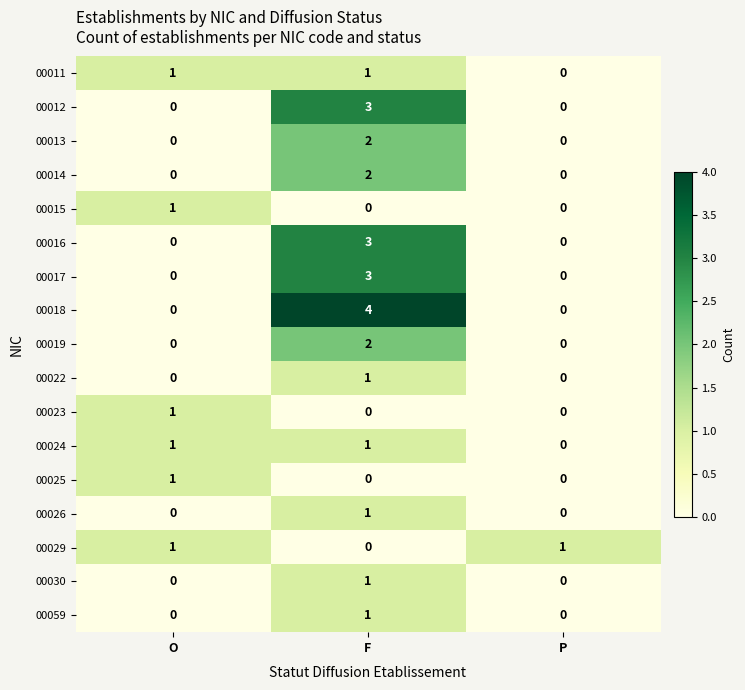

The 00013 series shows -1 at P. True or false?

False